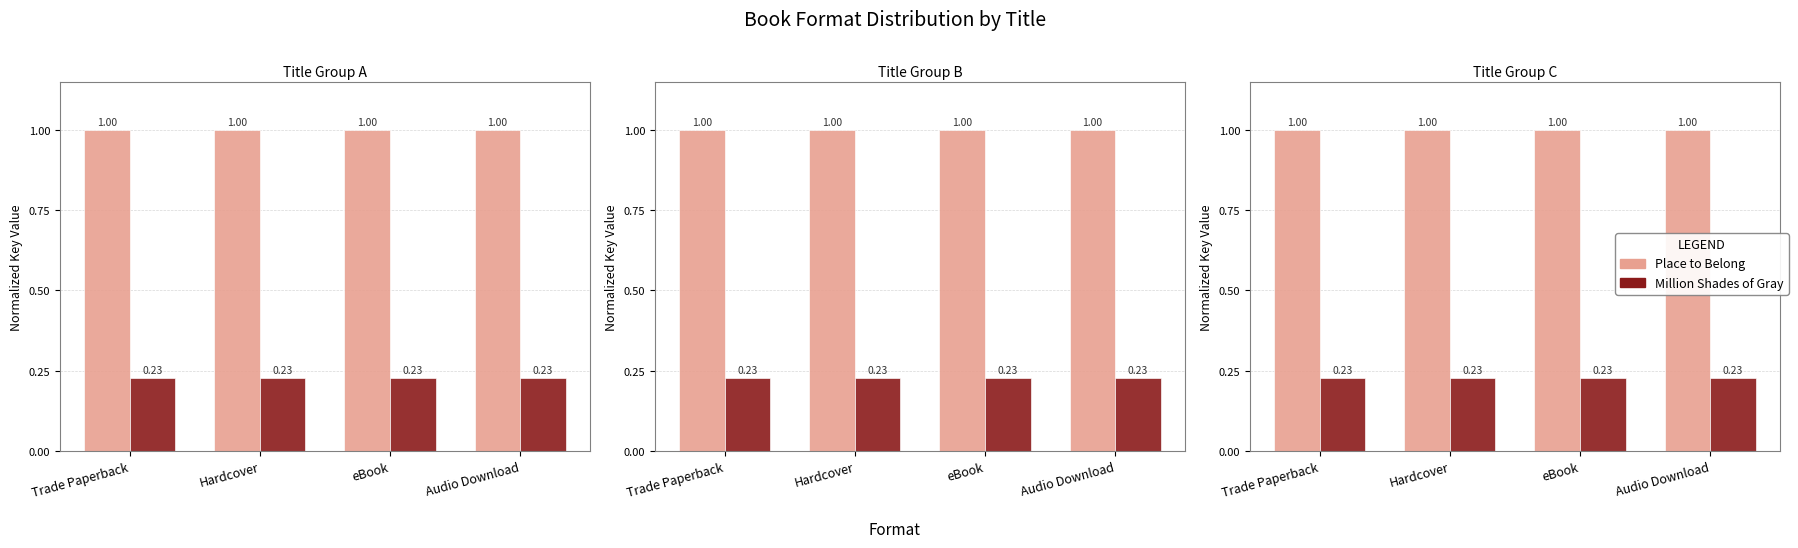

What is the minimum value for Million Shades of Gray?

0.2